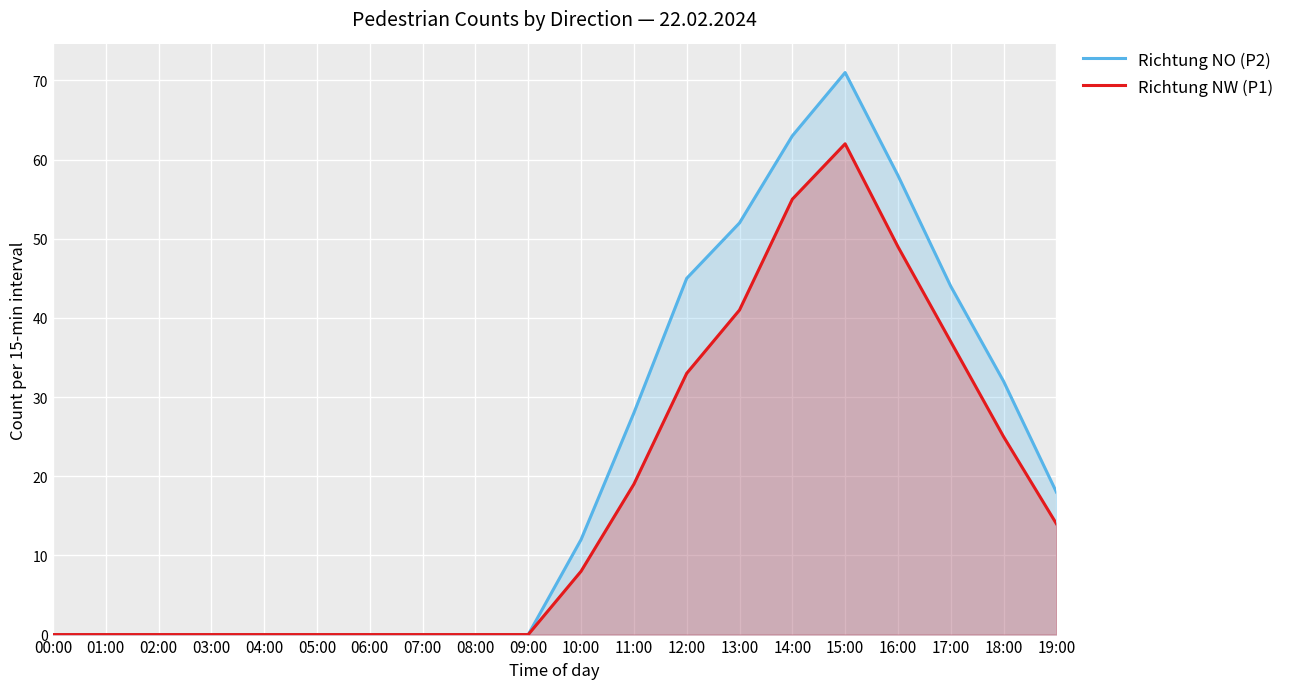

True or false: Richtung NO (P2) has a value of -27 at 07:00.

False